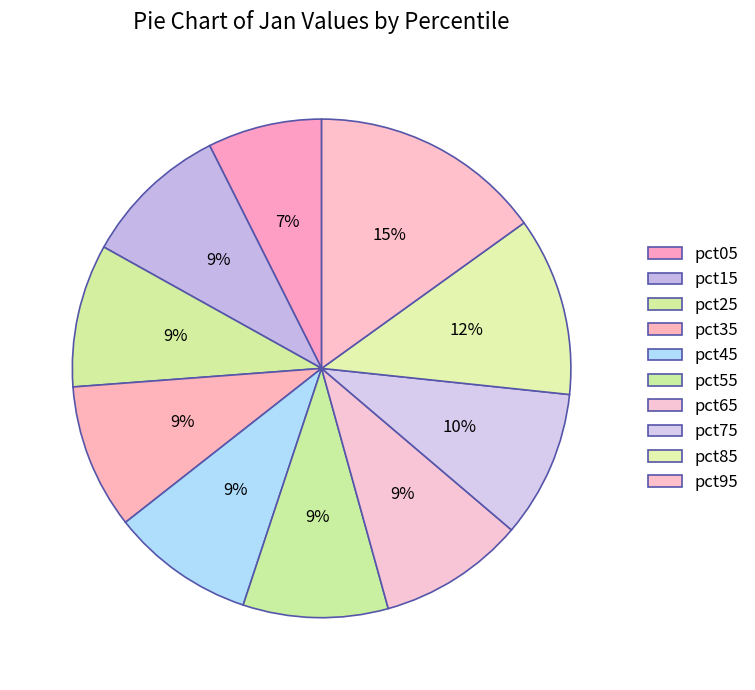

The pct35 slice represents 9% of the pie. True or false?

True